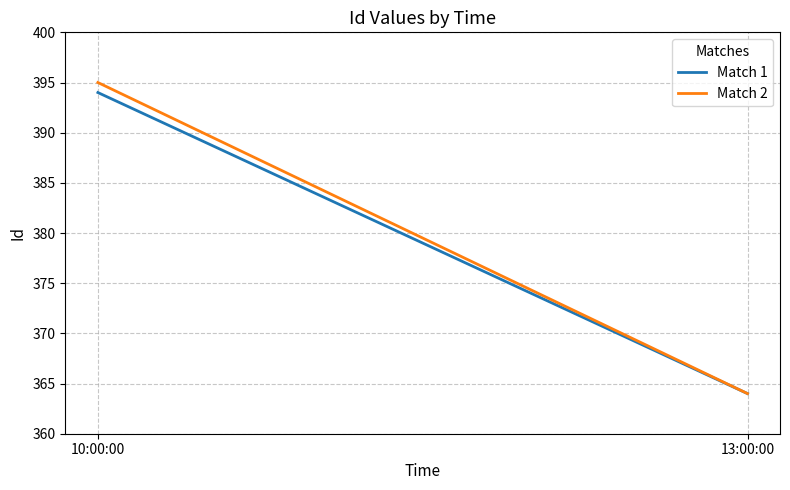

Is it true that Match 1 equals 364 at 13:00:00?

True